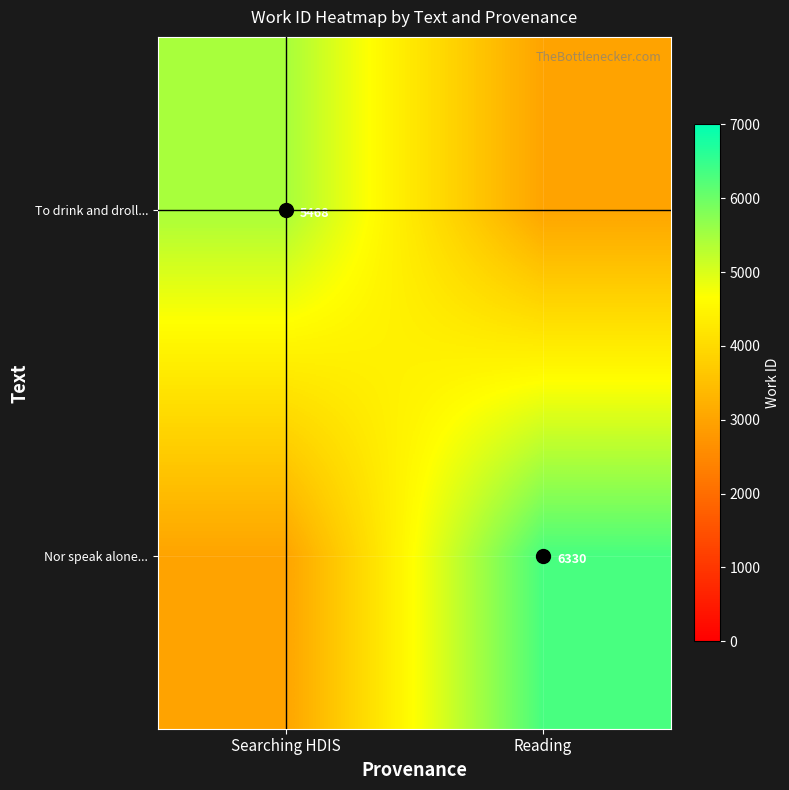

Is it true that To drink and droll... equals 3000 at Reading?

True